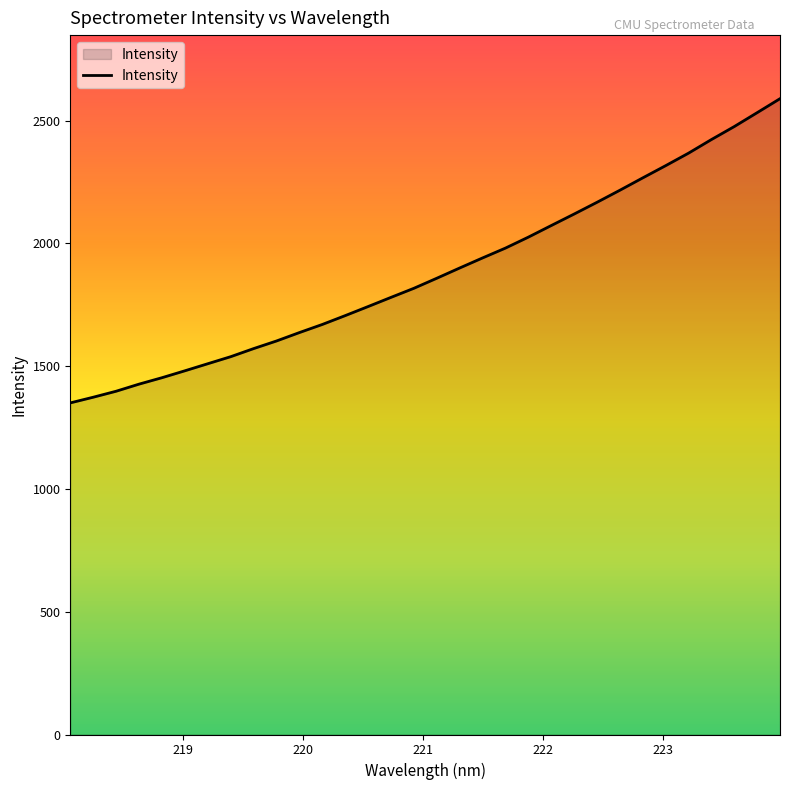

True or false: the data has more than 2 interior local peaks.

False